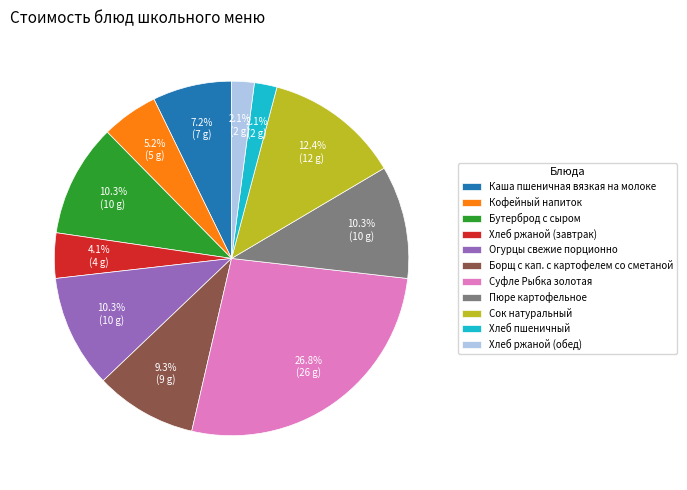

To the nearest percent, what is the difference between the Борщ с кап. с картофелем со сметаной and Пюре картофельное slice percentages?

1%